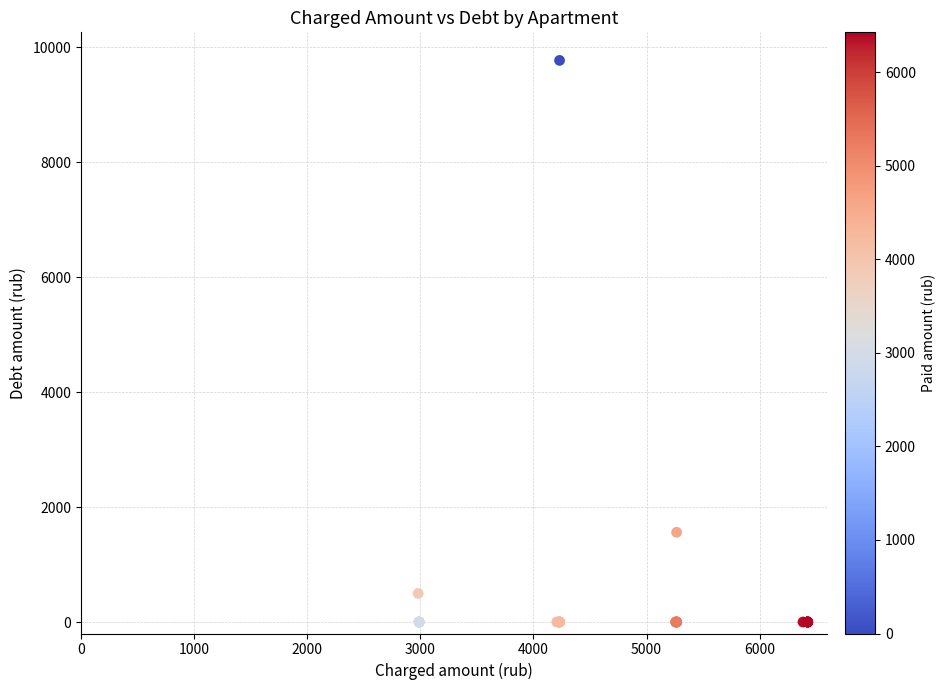

What Y value in the scatter plot is closest to 4885?

1560.8